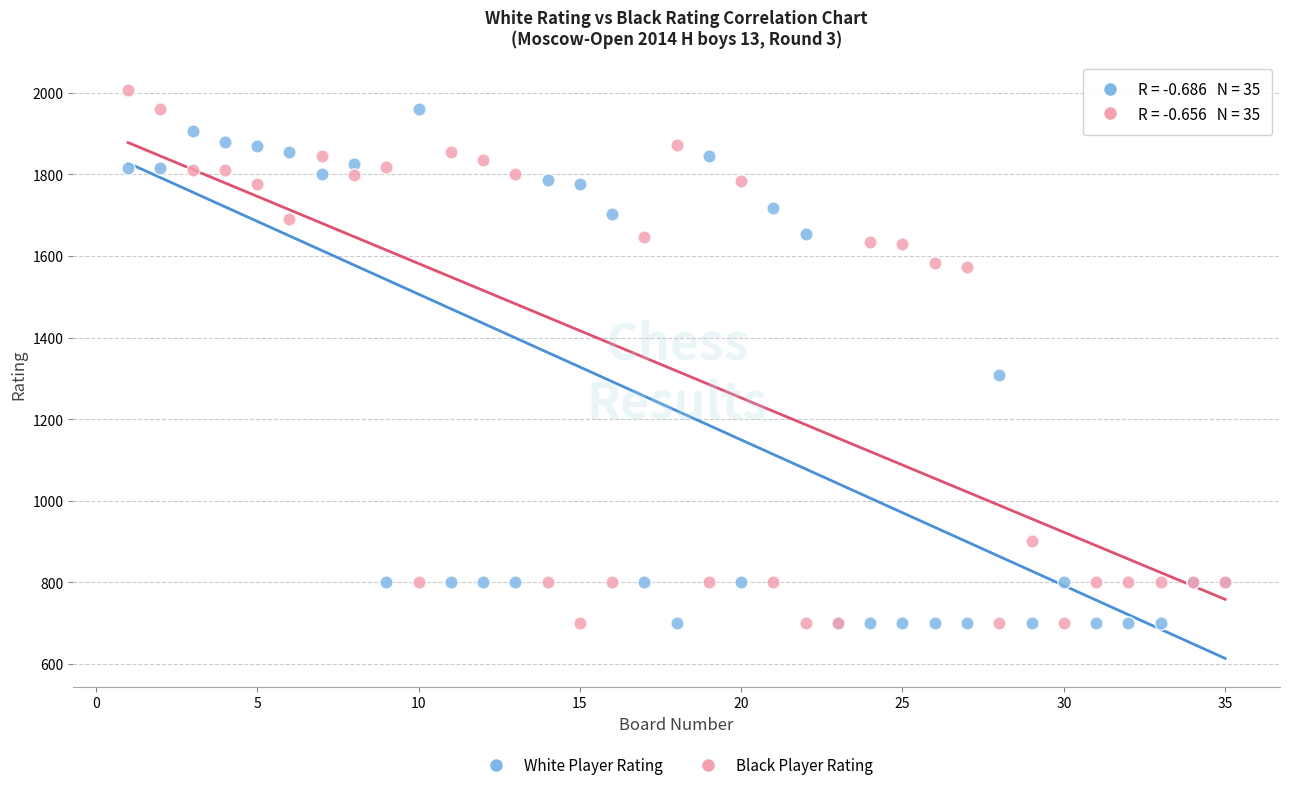

What is the X range (max minus min) for the scatter plot?

34